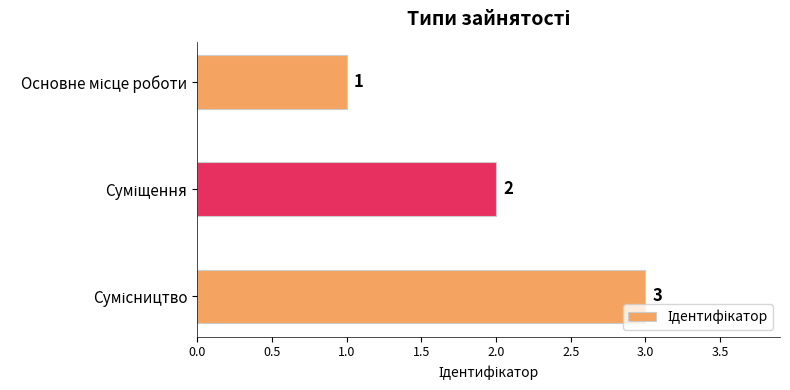

How many data points does each series have?

3